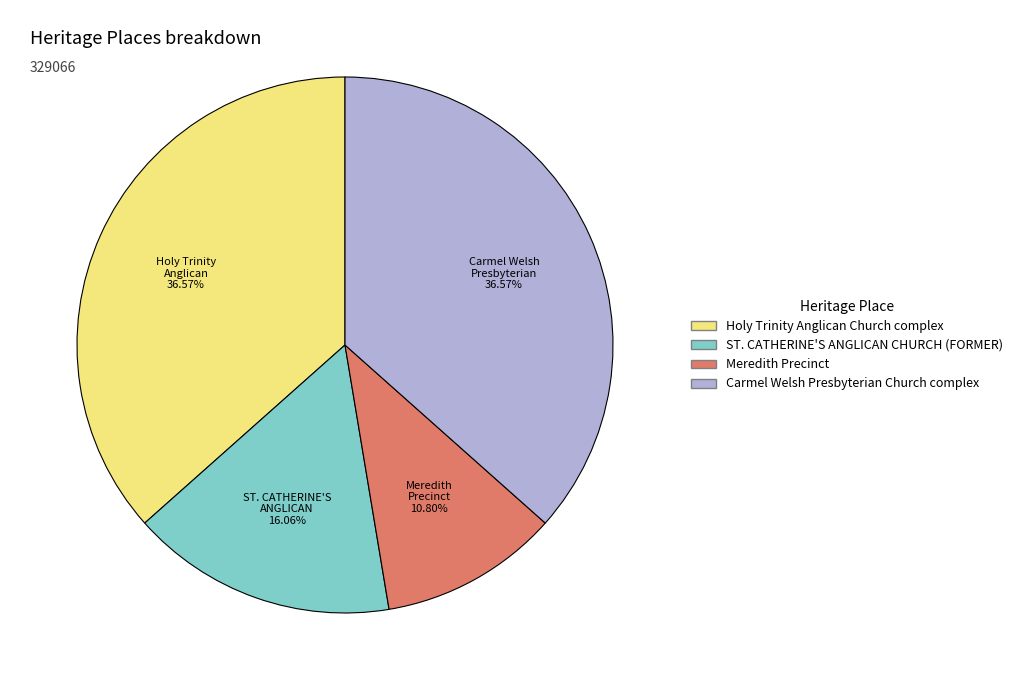

Is Carmel Welsh Presbyterian Church complex the majority of the pie?

No